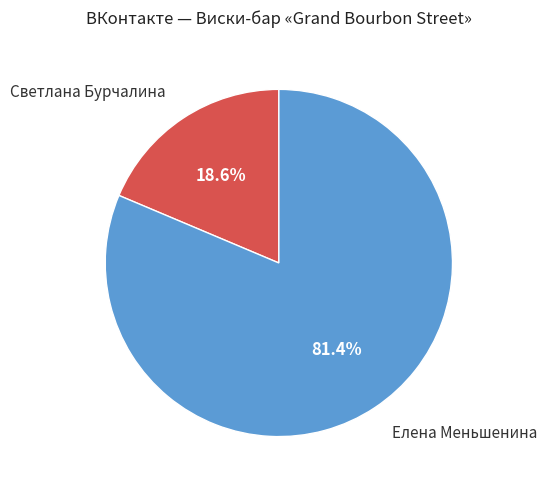

How many slices are in this pie chart?

2